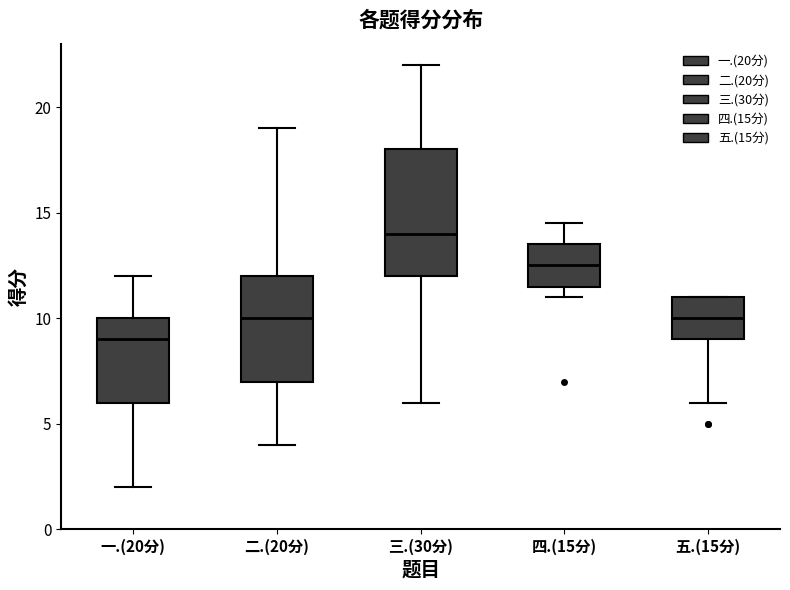

Where is the upper edge of the box for 一.(20分) on the y-axis? The values are not printed on the chart, so give them approximately, as read against the axis.

10.0